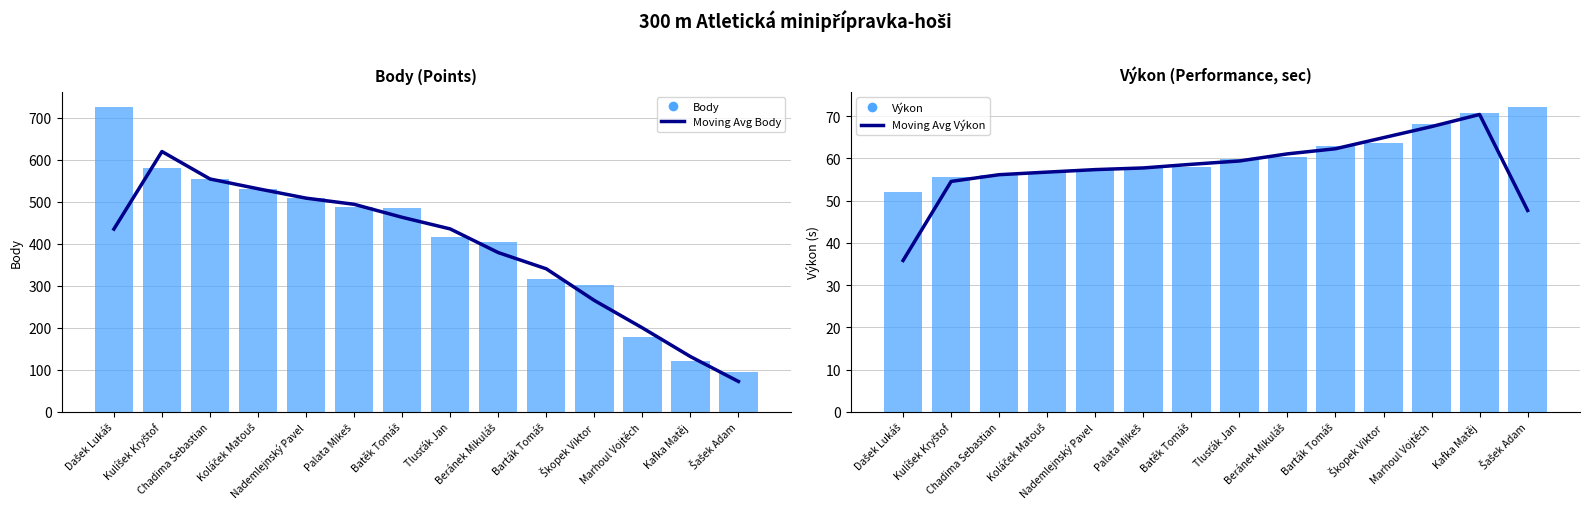

What is the label of the 7th bar from the left?

Batěk Tomáš